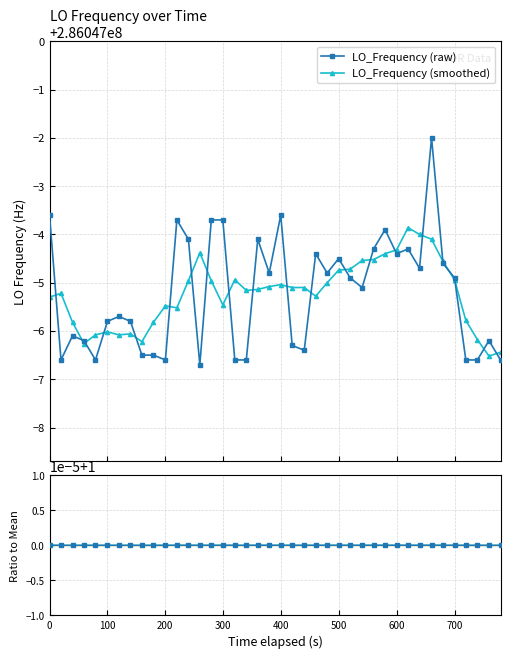

In LO_Frequency (smoothed), how many points are lower than both neighbors (excluding endpoints)?

8